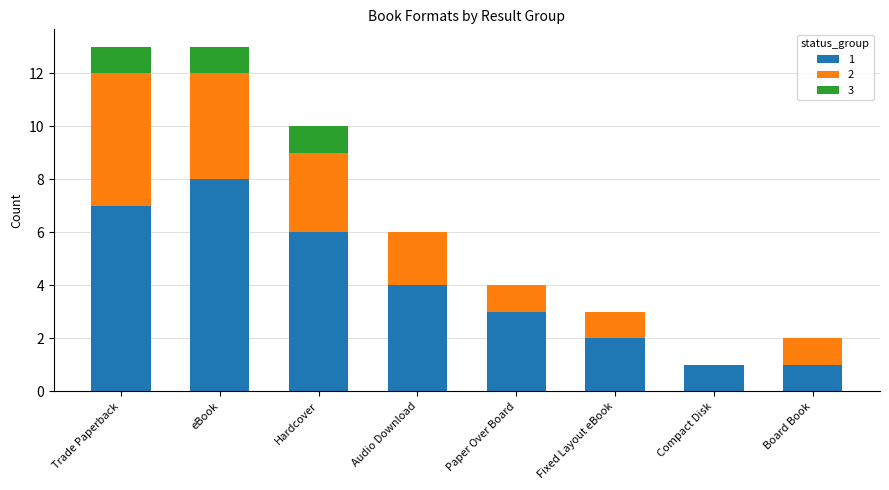

At which label does 1 reach its peak?

eBook